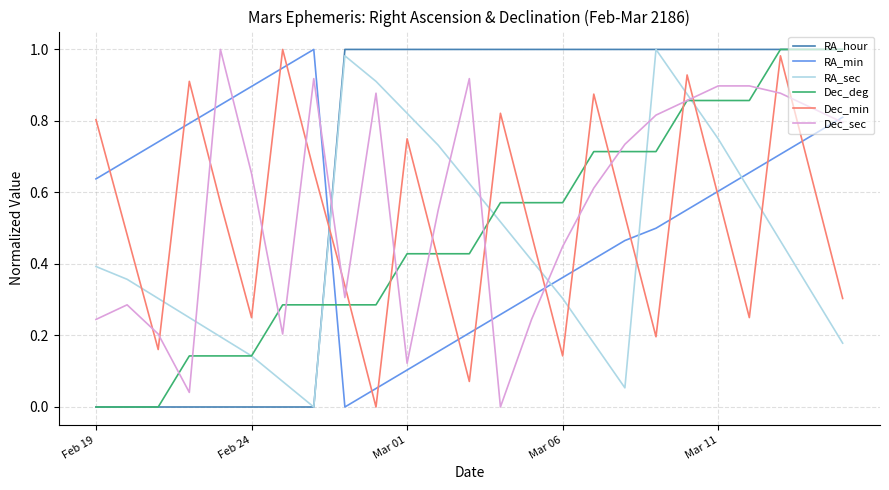

True or false: RA_min and RA_sec intersect in this chart.

True